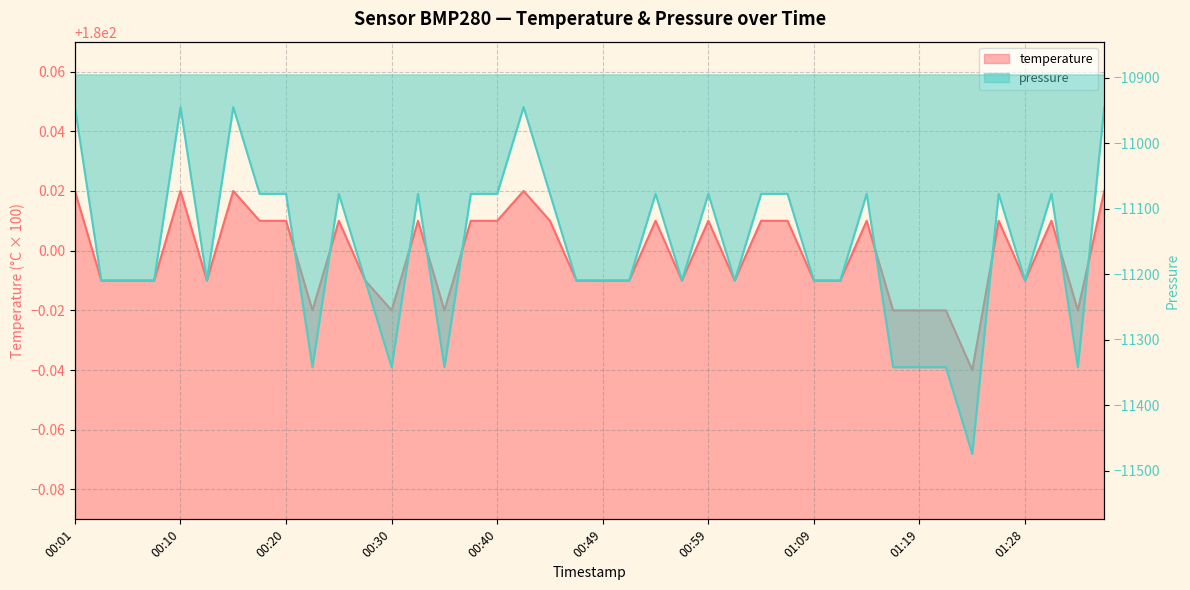

What is the sum of the pressure values at 00:20 and 01:36?

-22021.6